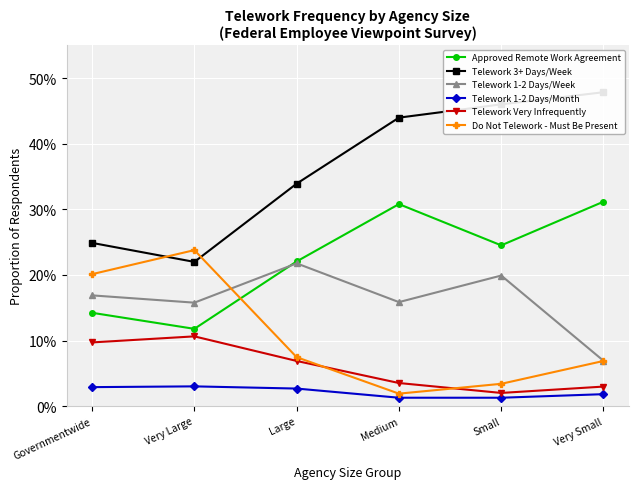

Which series has the largest total across all categories?

Telework 3+ Days/Week